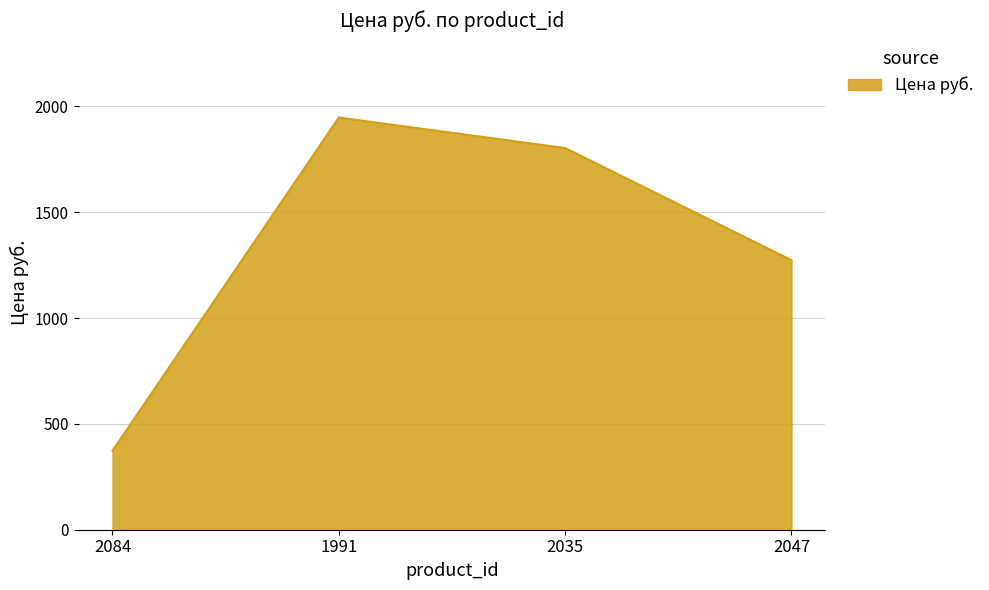

What is the ratio of the value at 2047 to the value at 2035?

0.7